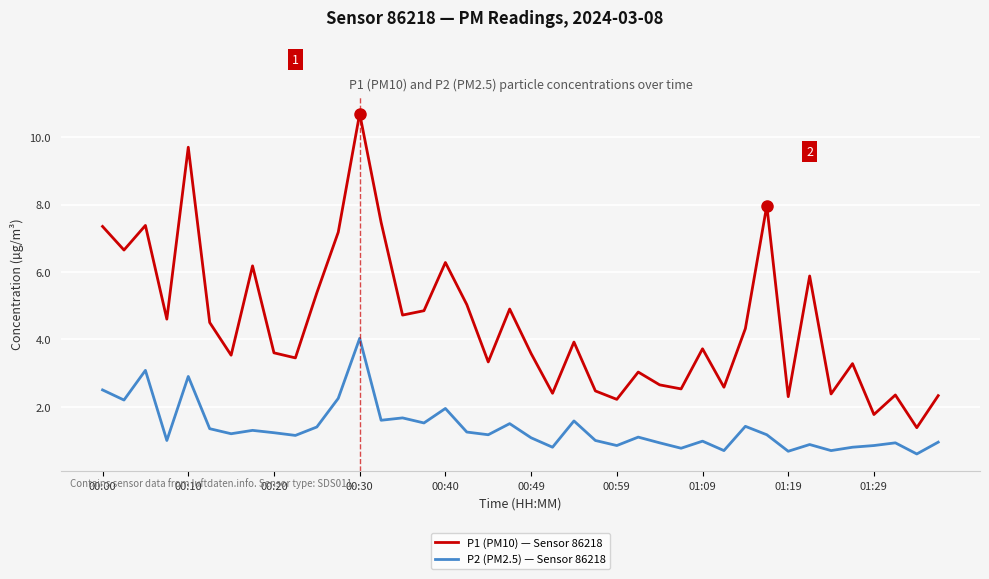

What are all the series names shown in the legend?

P1 (PM10) — Sensor 86218, P2 (PM2.5) — Sensor 86218